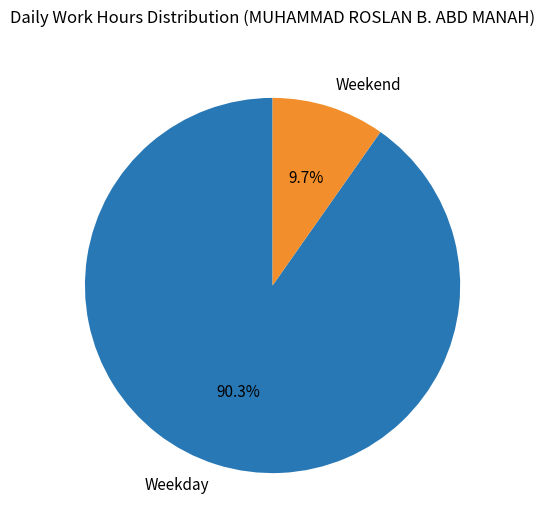

Is the sum of Weekday and Weekend greater than half?

Yes